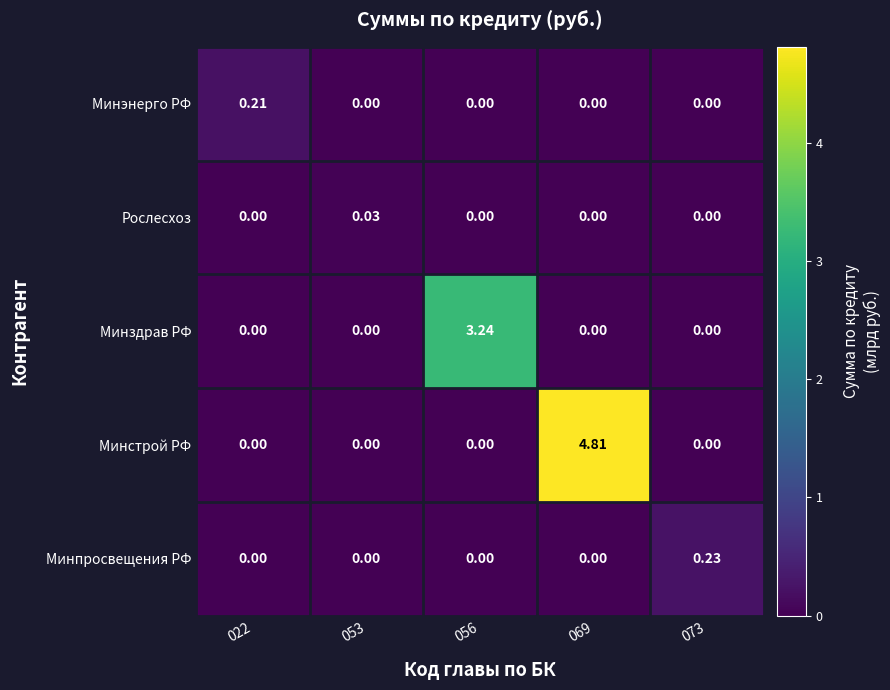

Which category has the highest value across all series?

069